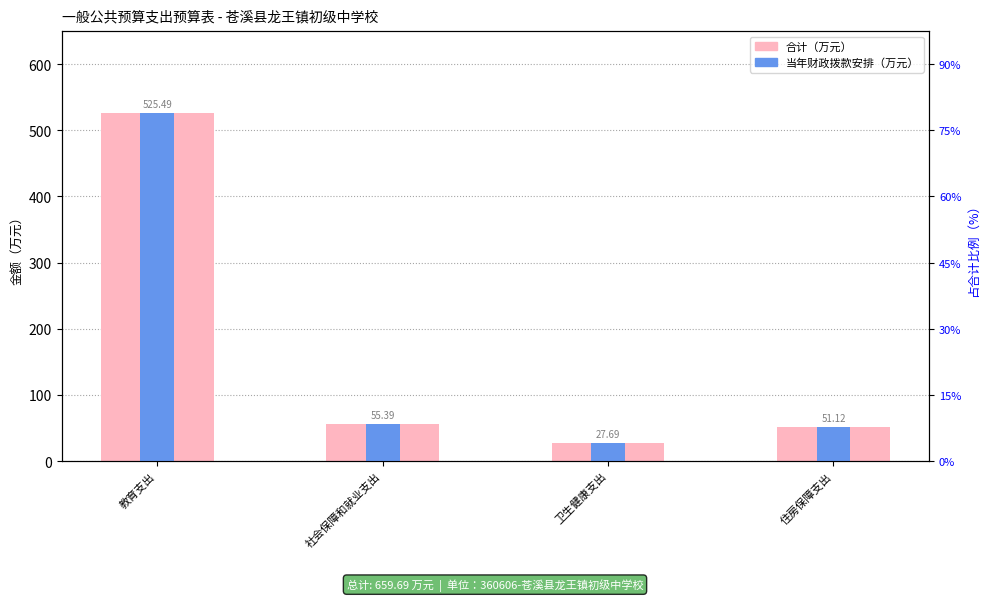

What is the sum of all 当年财政拨款安排 values?

659.7